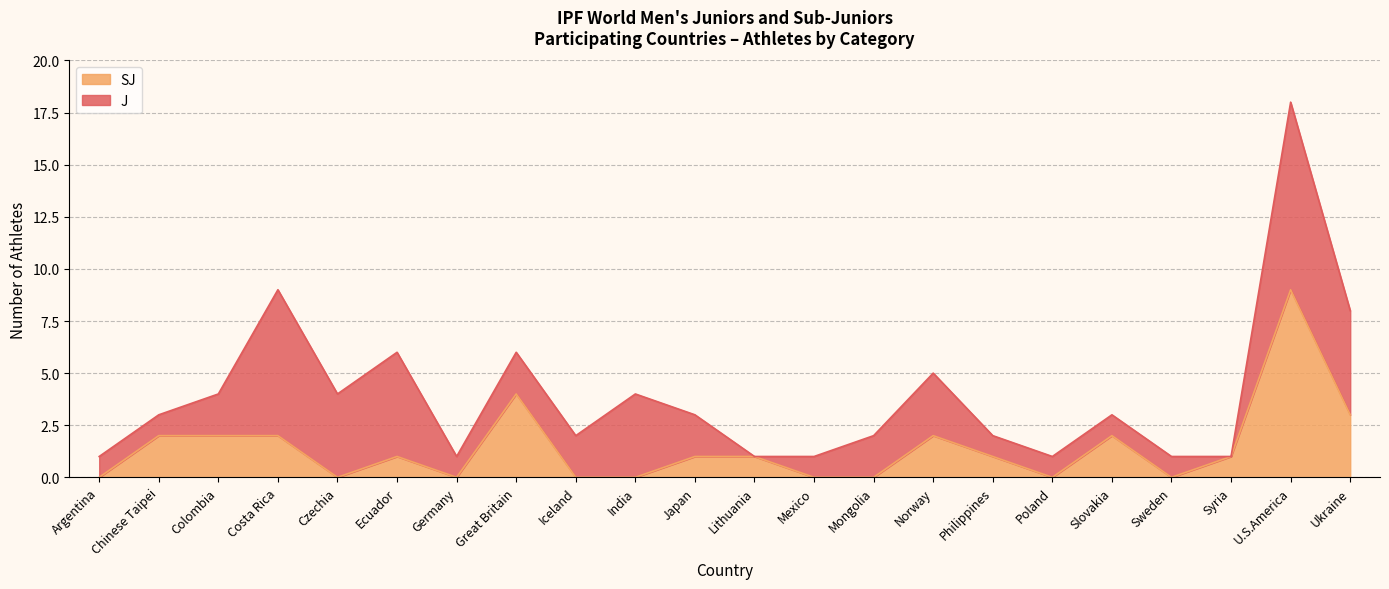

True or false: the data shows 0 at Lithuania.

False